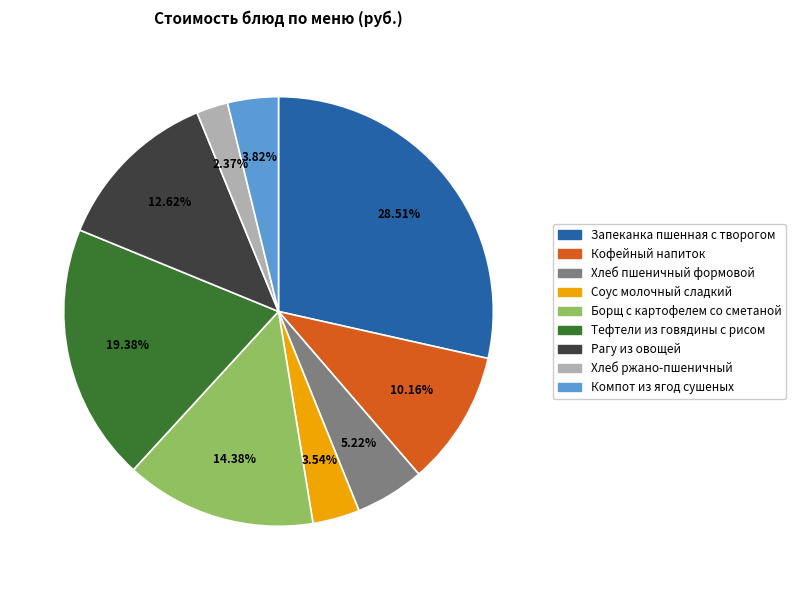

Do Компот из ягод сушеных and Тефтели из говядины с рисом together represent more than half of the pie?

No